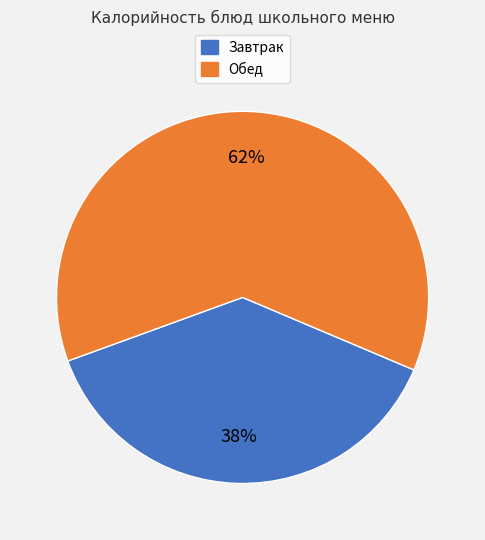

Is it true that Завтрак is 29% of the pie?

False